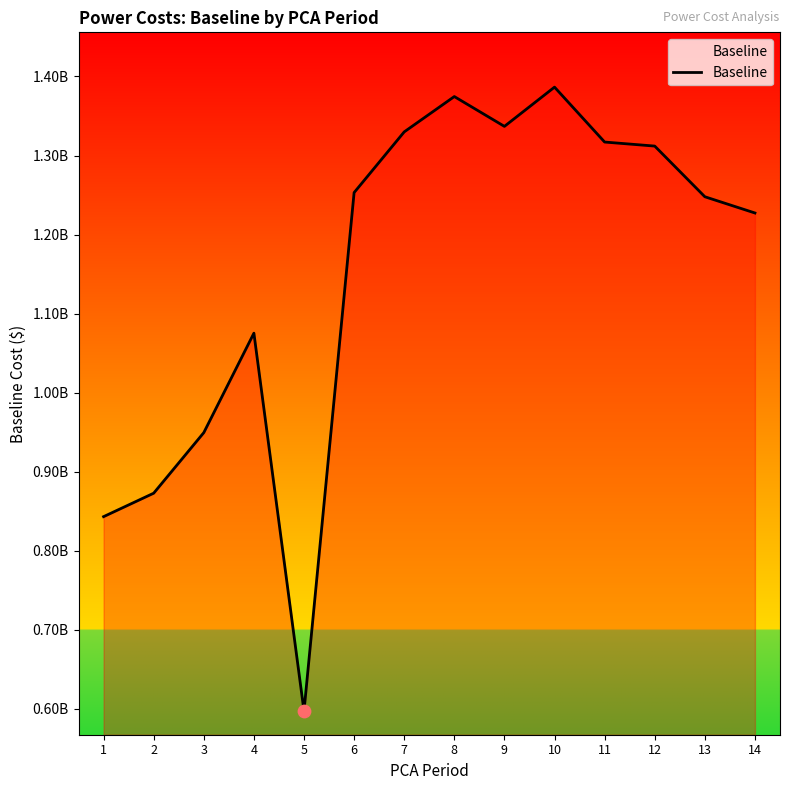

Is this an area chart (filled region under the line)?

Yes